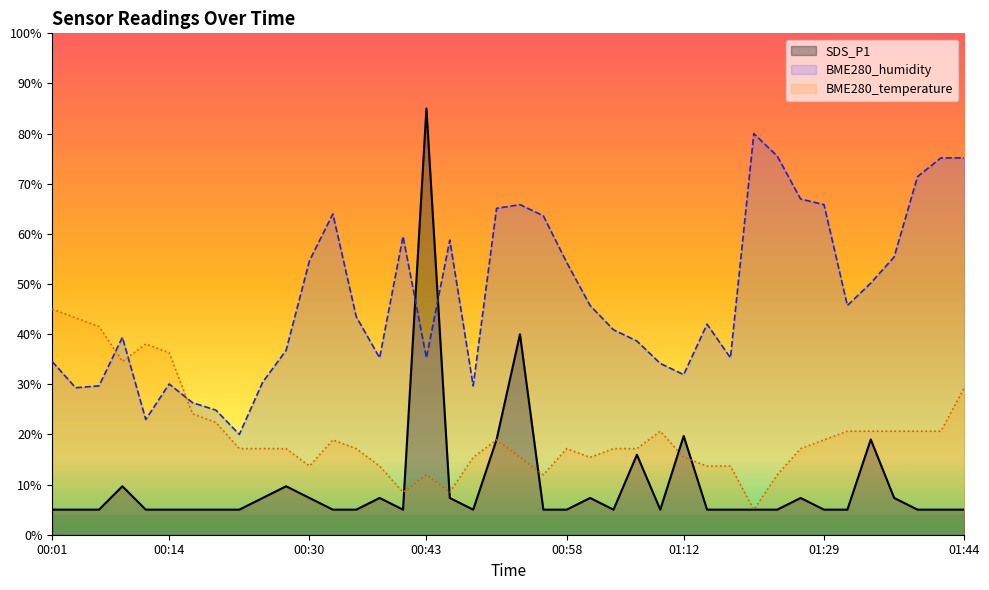

Reading left to right, what are all the values shown in this chart?

SDS_P1: 5.0	5.0	5.0	9.7	5.0	5.0	5.0	5.0	5.0	7.3	9.7	7.3	5.0	5.0	7.3	5.0	85.0	7.3	5.0	19.0	40.0	5.0	5.0	7.3	5.0	16.0	5.0	19.7	5.0	5.0	5.0	5.0	7.3	5.0	5.0	19.0	7.3	5.0	5.0	5.0
BME280_humidity: 34.5	29.3	29.7	39.4	23.0	30.1	26.3	24.8	20.0	30.4	36.8	54.7	64.0	43.5	35.3	59.5	35.3	58.8	29.7	65.1	65.8	63.6	54.3	45.7	40.9	38.6	34.2	31.9	42.0	35.3	80.0	75.5	67.0	65.8	45.7	50.2	55.4	71.4	75.2	75.2
BME280_temperature: 45.0	43.3	41.5	34.6	38.0	36.3	24.1	22.4	17.2	17.2	17.2	13.7	18.9	17.2	13.7	8.5	12.0	8.5	15.4	18.9	15.4	12.0	17.2	15.4	17.2	17.2	20.7	15.4	13.7	13.7	5.0	12.0	17.2	18.9	20.7	20.7	20.7	20.7	20.7	29.3